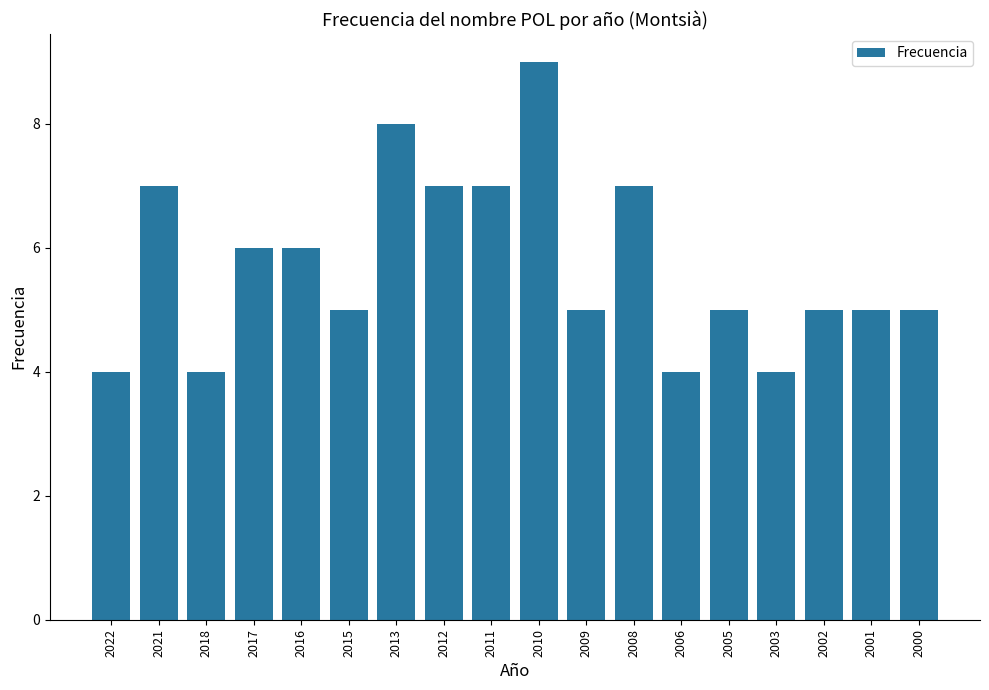

Reading left to right, what are all the values shown in this chart?

4	7	4	6	6	5	8	7	7	9	5	7	4	5	4	5	5	5